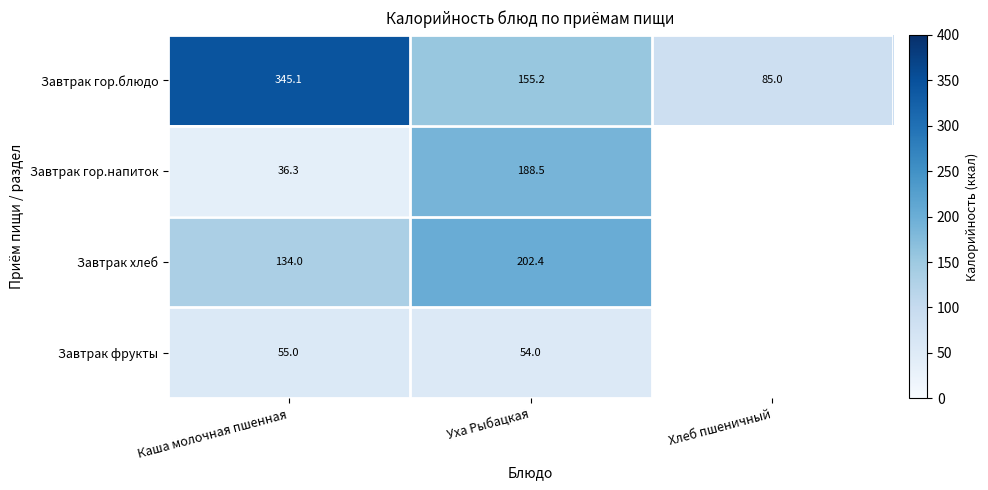

Which label corresponds to the largest value in the chart?

Каша молочная пшенная